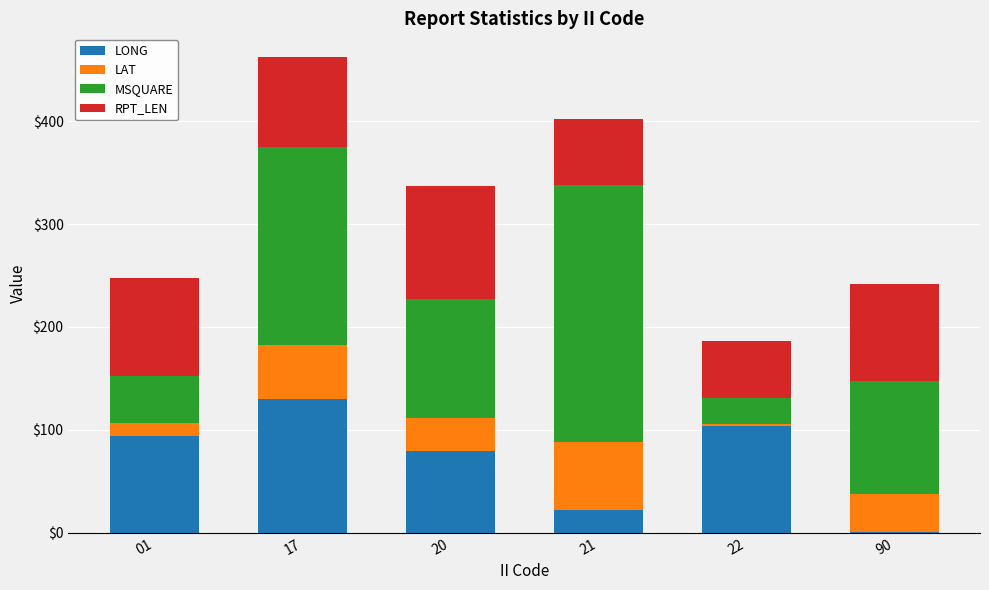

At which label does LONG reach its peak?

17